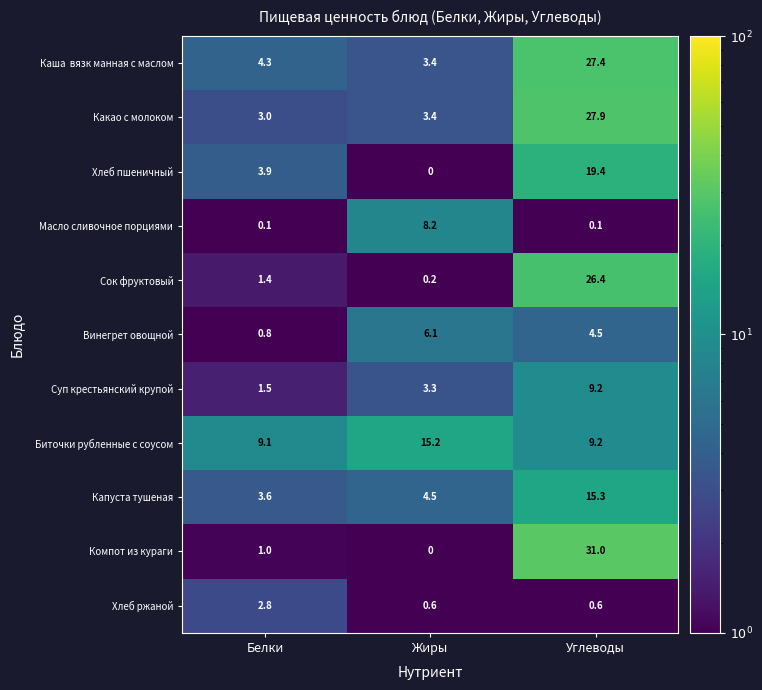

Which series changed the most between Белки and Углеводы?

Компот из кураги